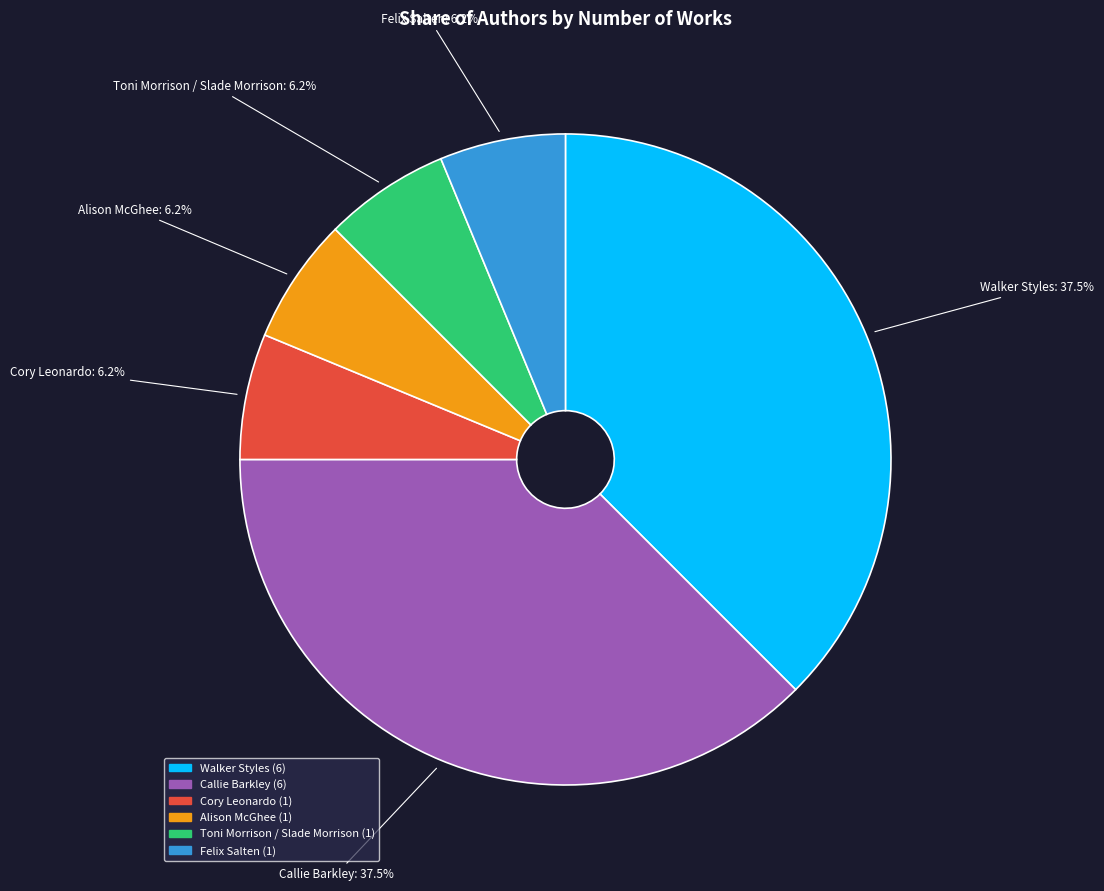

Is Felix Salten the majority of the pie?

No